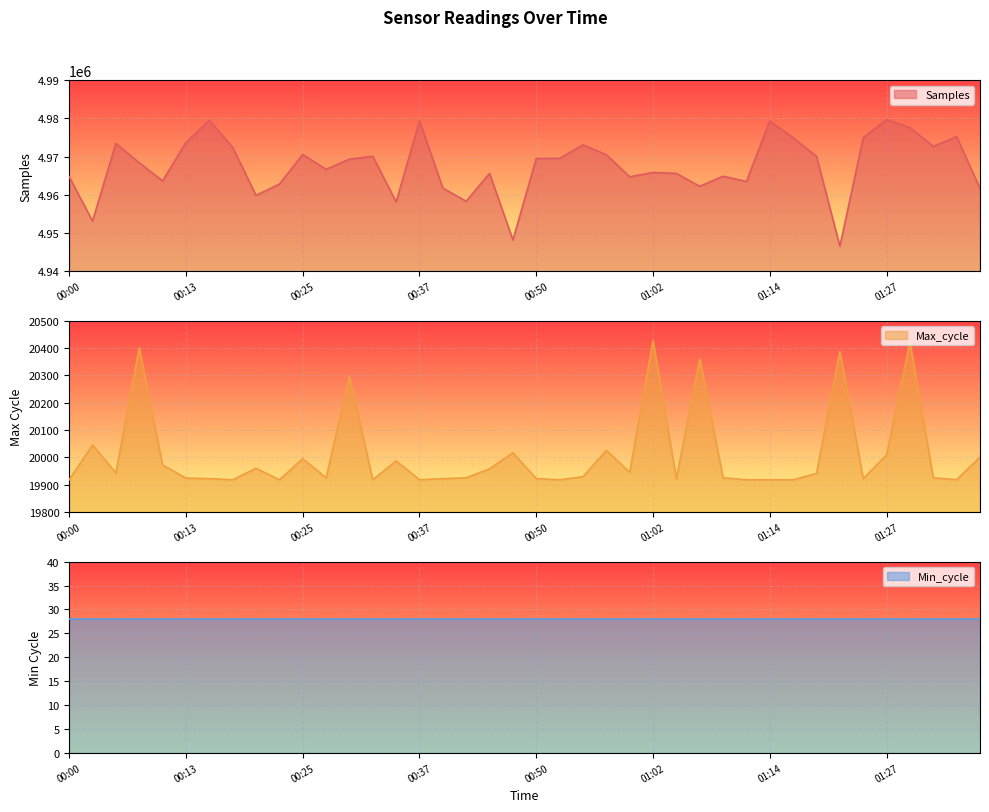

At which label does Max_cycle reach its minimum?

00:00